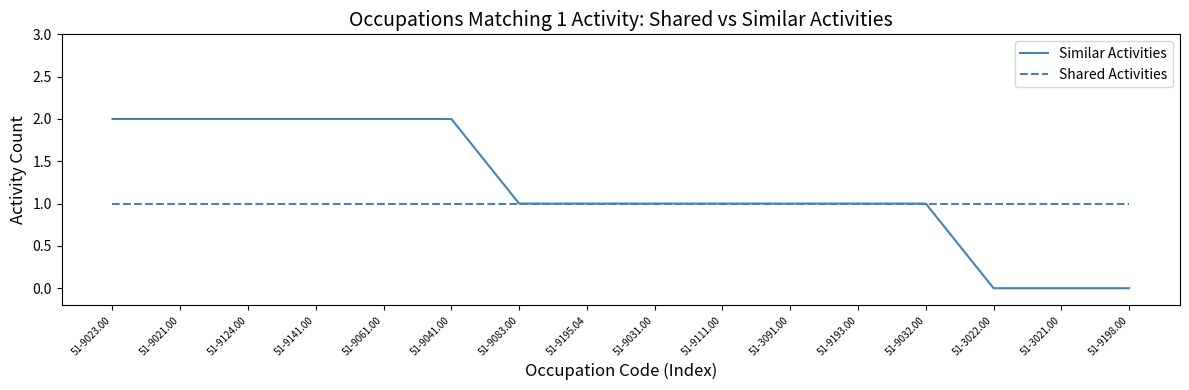

Rank the series by their maximum value, from lowest to highest.

Shared Activities, Similar Activities